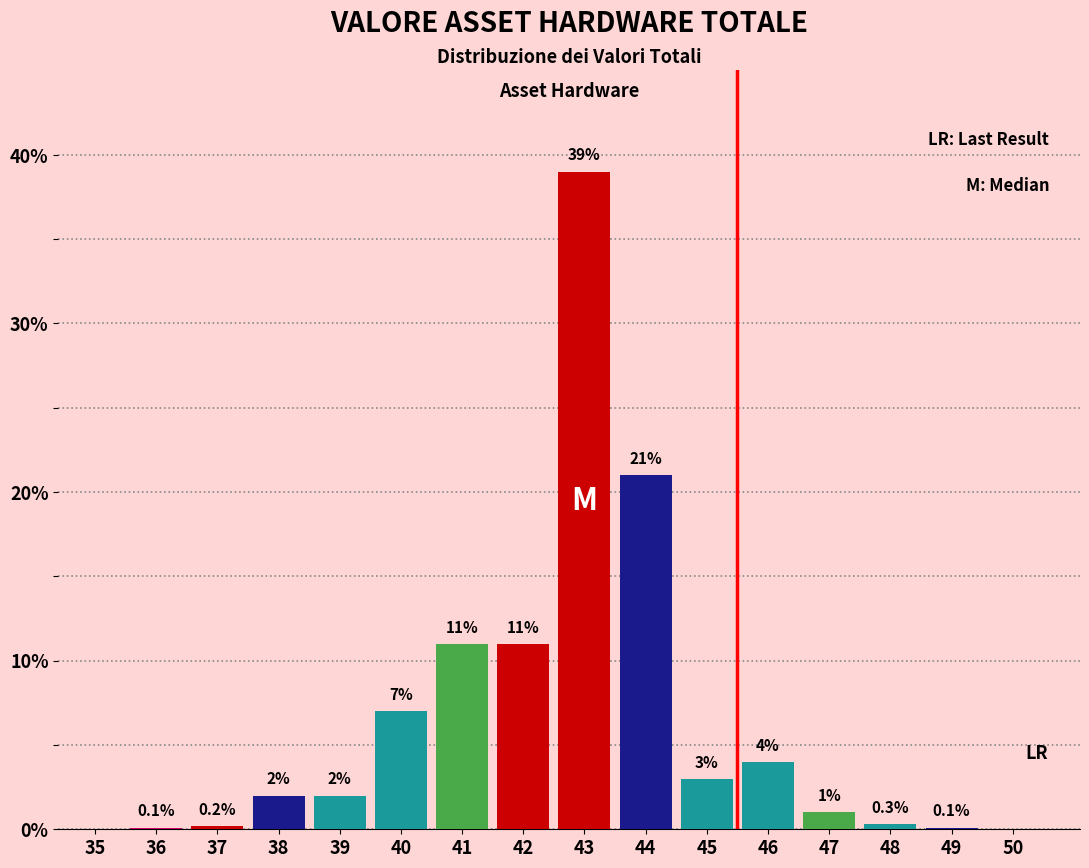

Reading left to right, transcribe all the data shown in this chart.

35=0.0	36=0.1	37=0.2	38=2.0	39=2.0	40=7.0	41=11.0	42=11.0	43=39.0	44=21.0	45=3.0	46=4.0	47=1.0	48=0.3	49=0.1	50=0.0